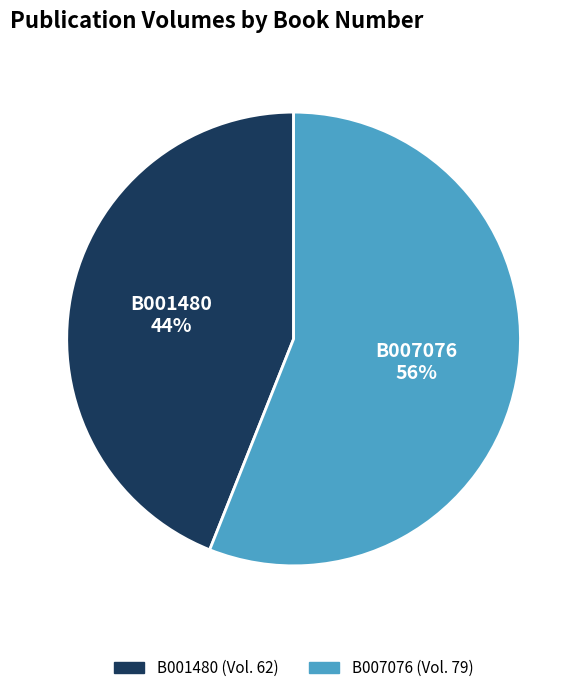

How many segments does this pie chart have?

2